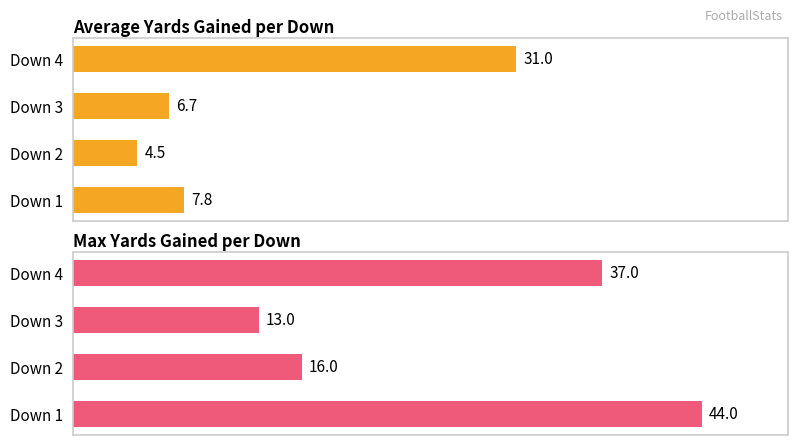

Reading left to right, extract all data points from this chart.

Average YardsGained: 7.8	4.5	6.7	31.0
Max YardsGained: 44.0	16.0	13.0	37.0